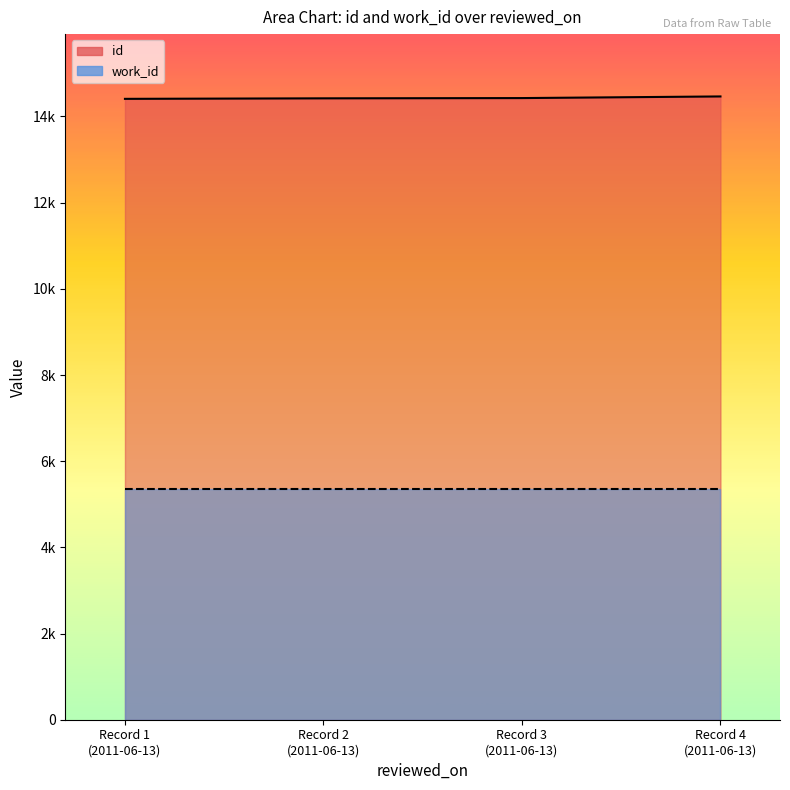

What is the approximate value at Record 2 (2011-06-13)?

14421